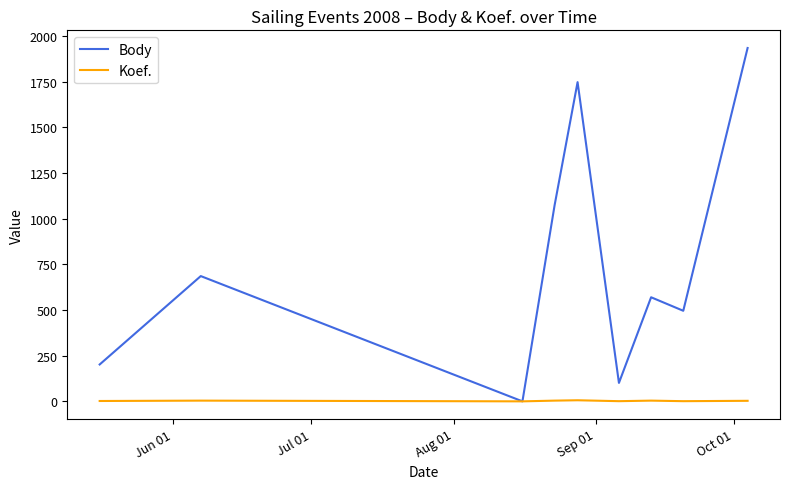

Which series has the widest spread of values?

Body